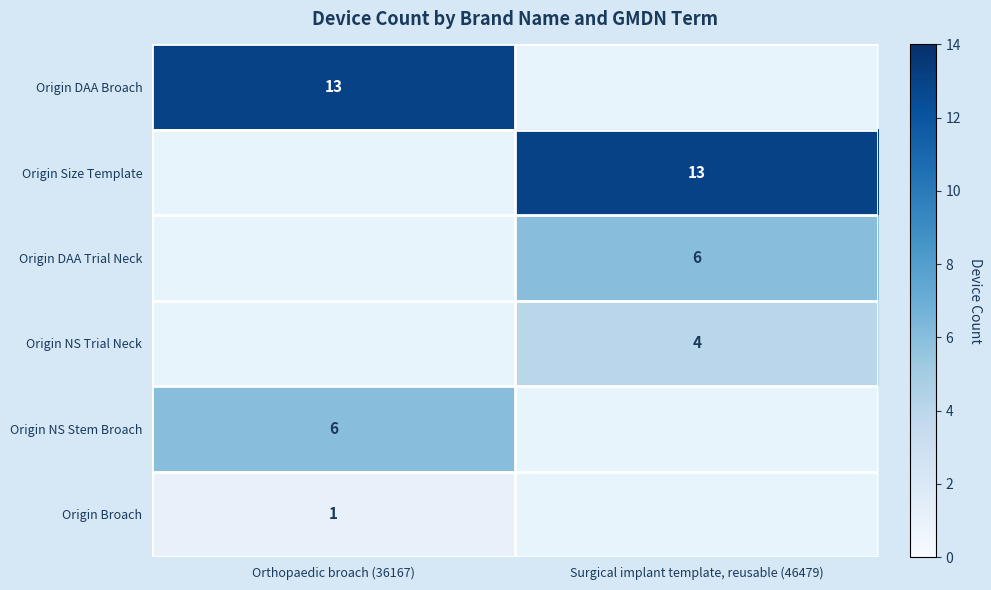

Is it true that Origin NS Trial Neck equals 2 at Surgical implant template, reusable (46479)?

False